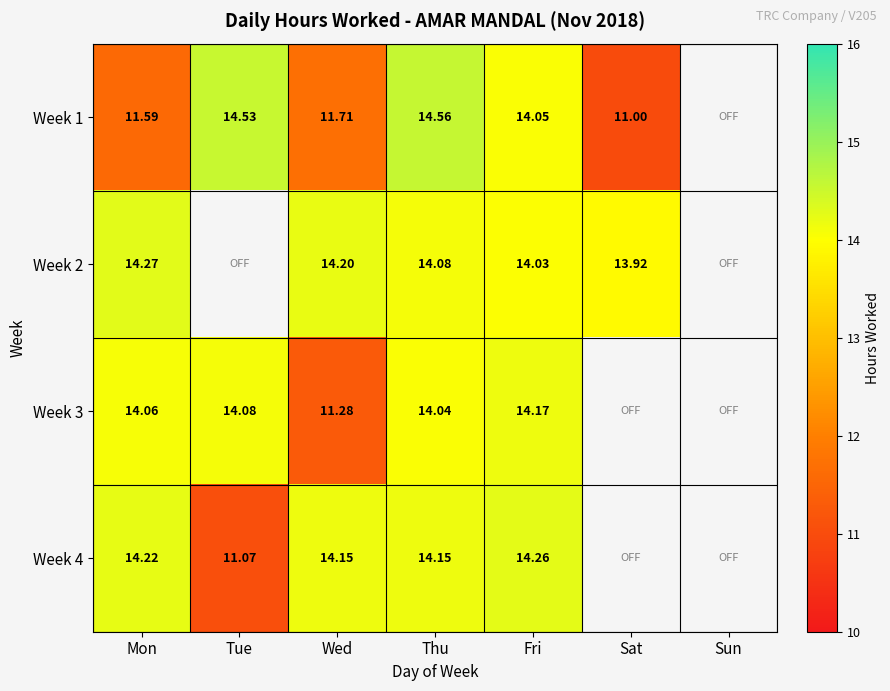

At which label does Week 3 reach its minimum?

Wed